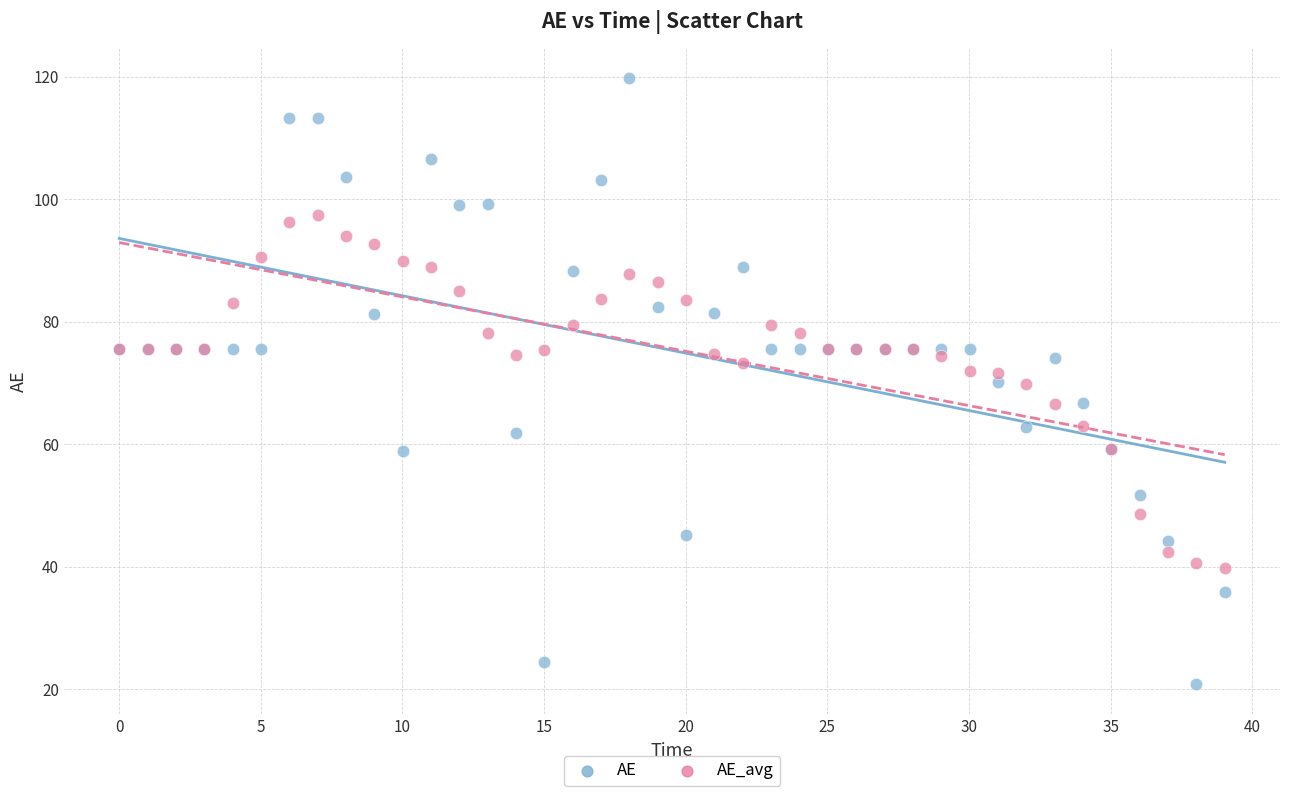

Which series has the widest spread of Y values?

AE